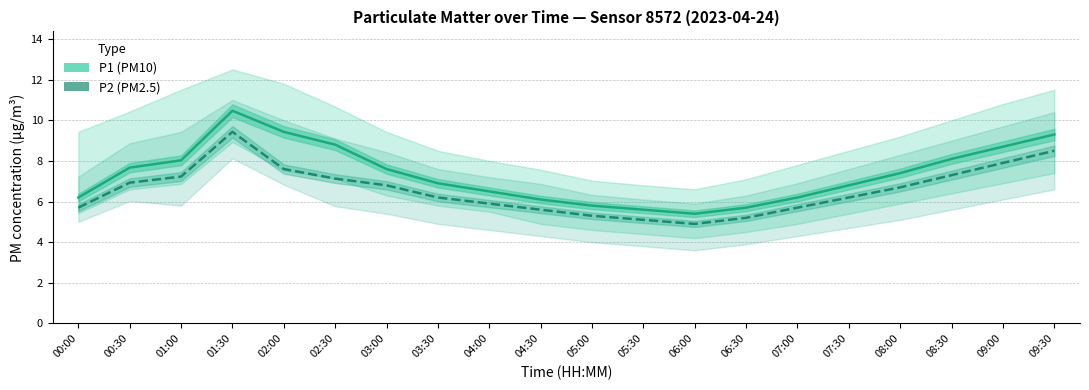

At 03:00, list the series in order from largest to smallest.

P1, P2